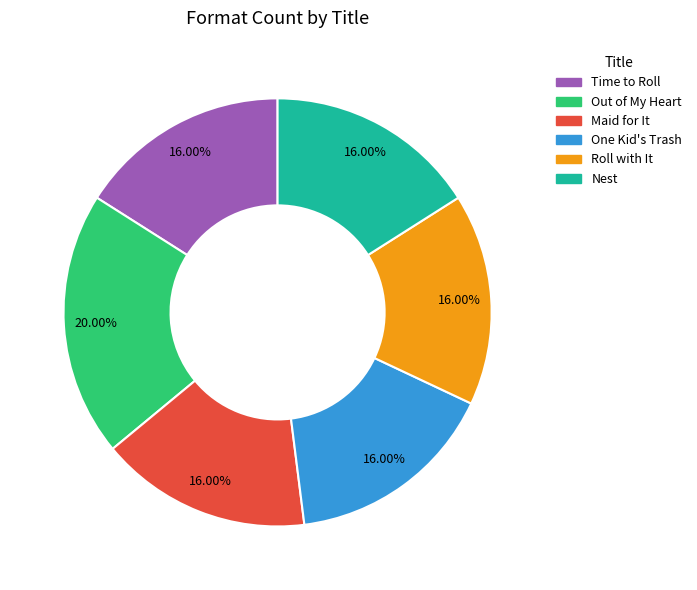

Which slice is the largest?

Out of My Heart